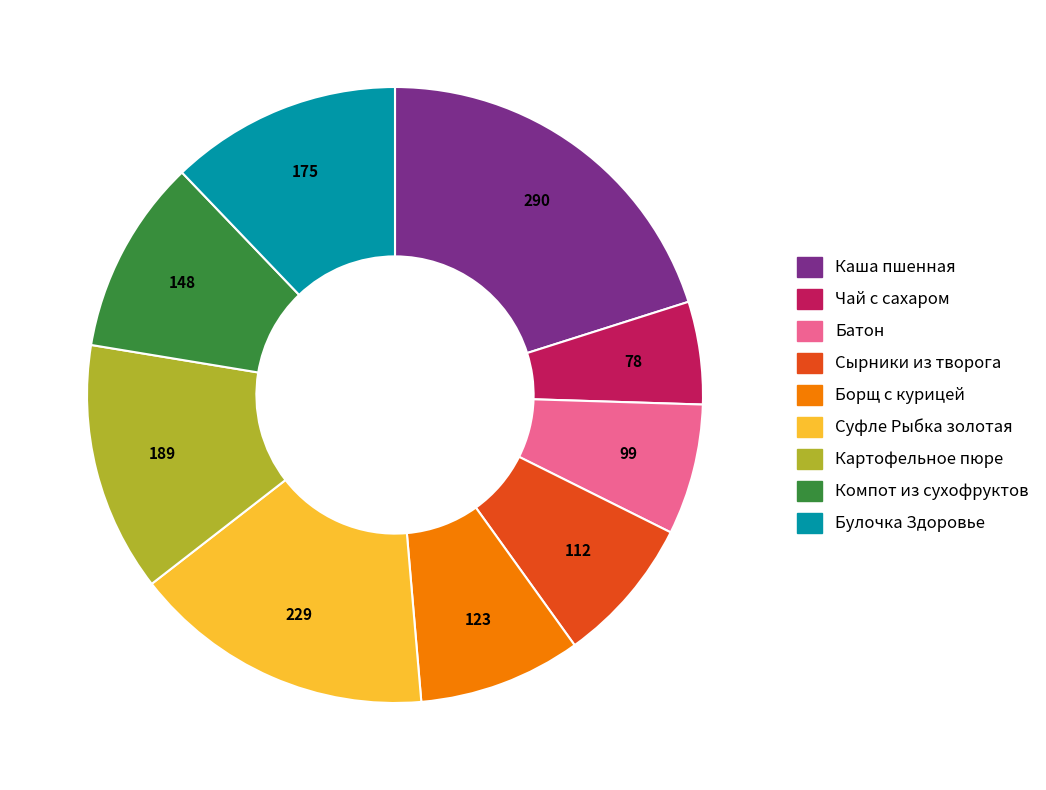

Is there a majority slice in this chart?

No